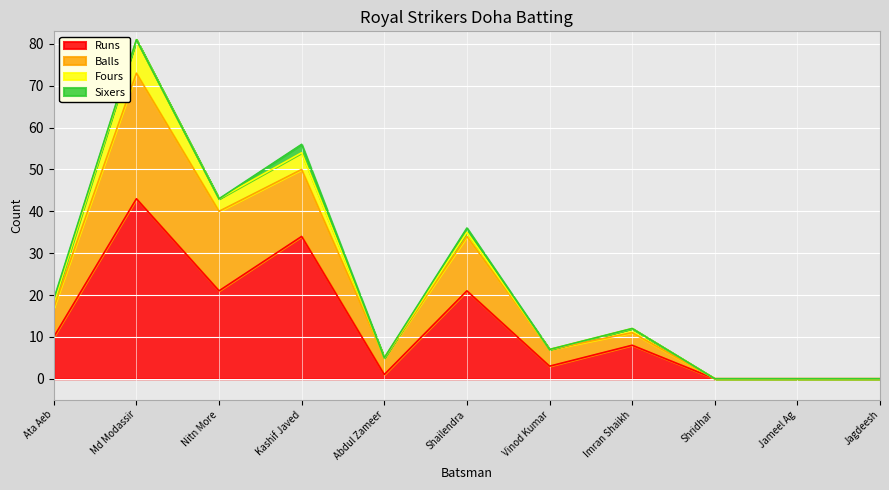

What is the difference between the highest and lowest values at Vinod Kumar?

4